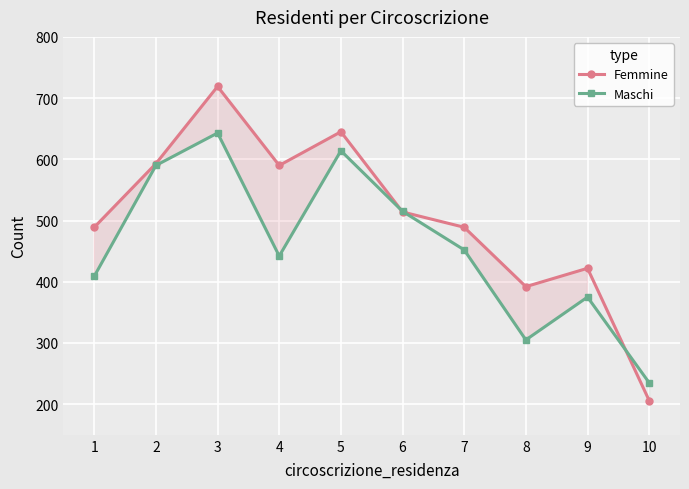

What is the minimum value shown in the chart?

206